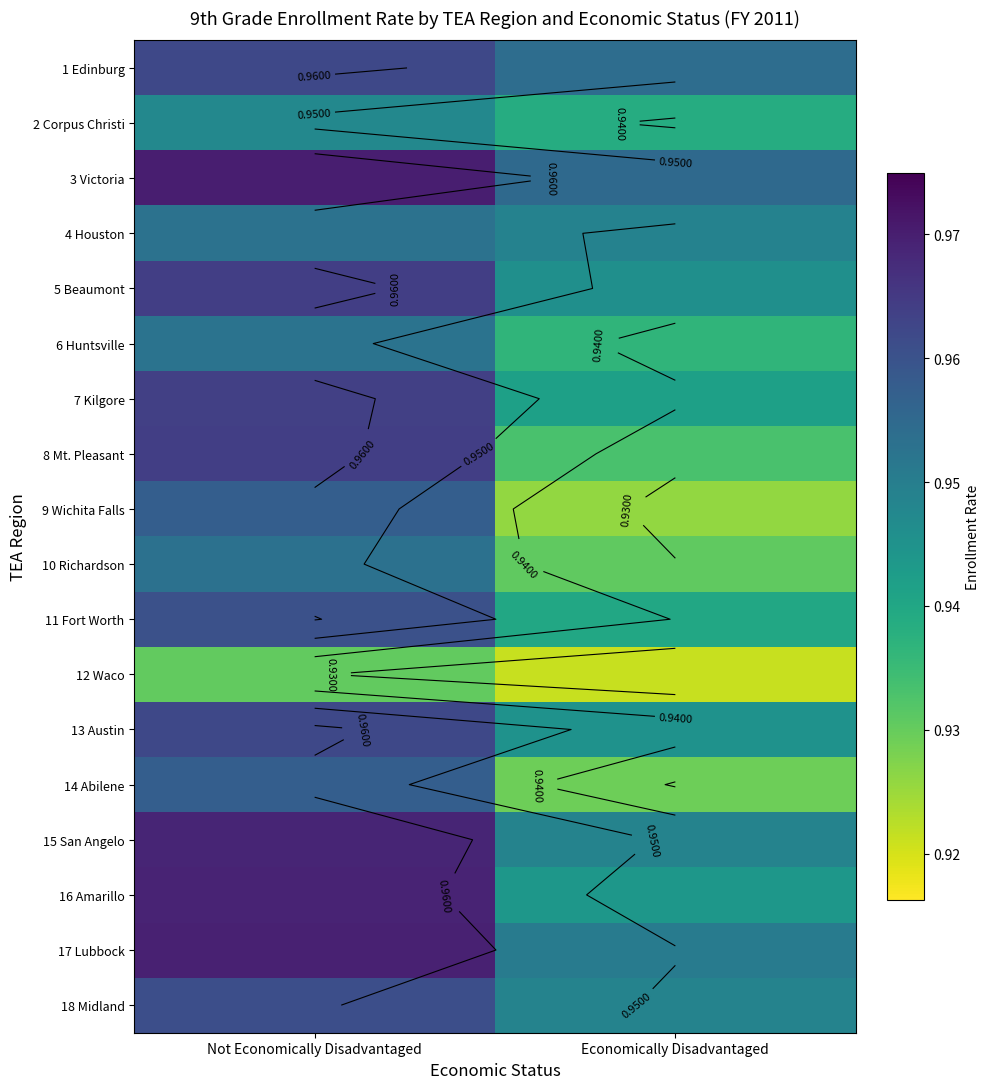

How many distinct data groups are displayed?

18